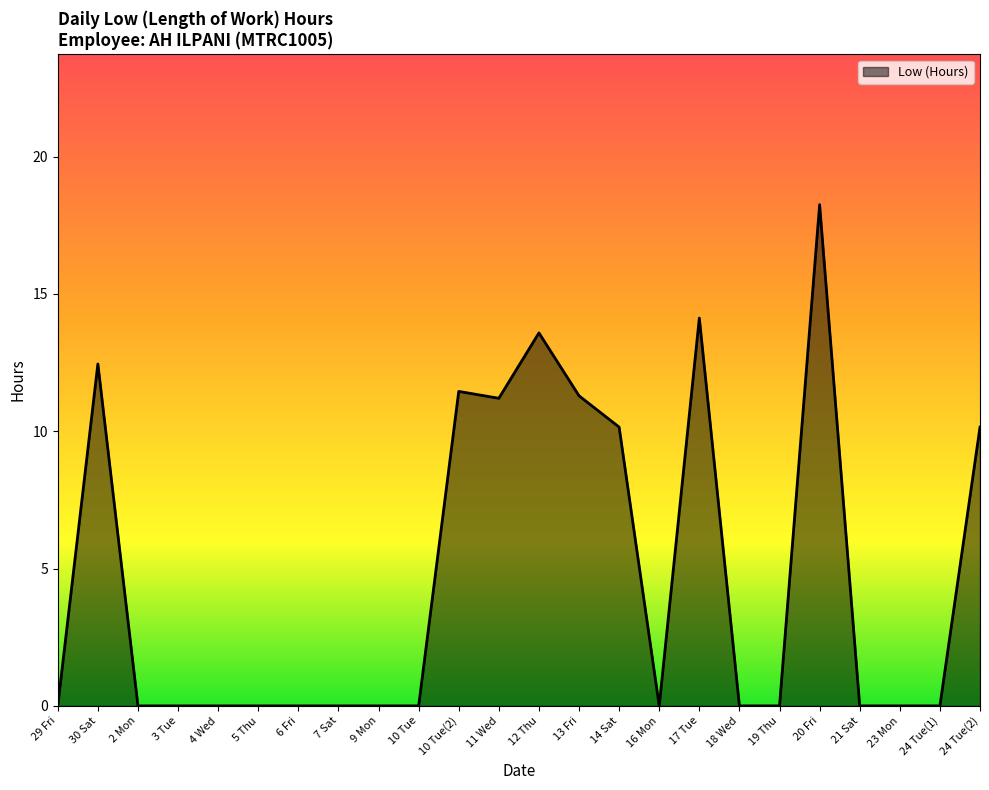

What is the difference between the values at 13 Fri and 30 Sat?

1.2